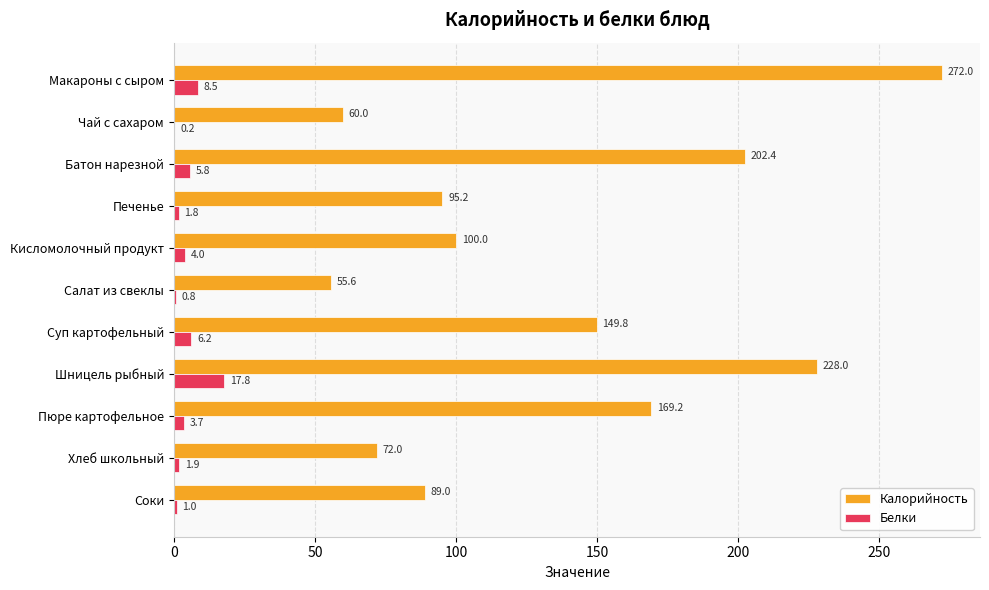

How many data points in Белки are above 3?

6